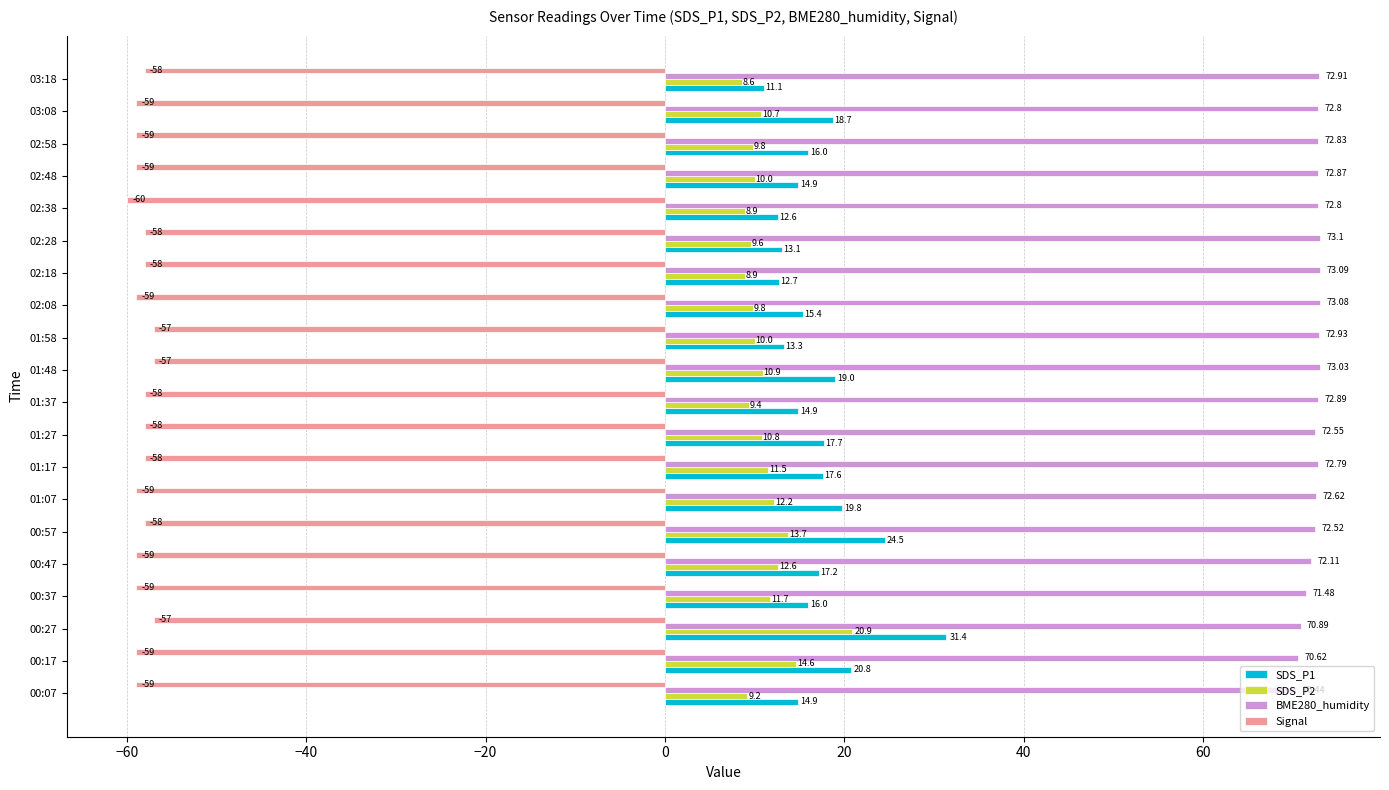

Count the Signal values in the range -59 to -58.

16